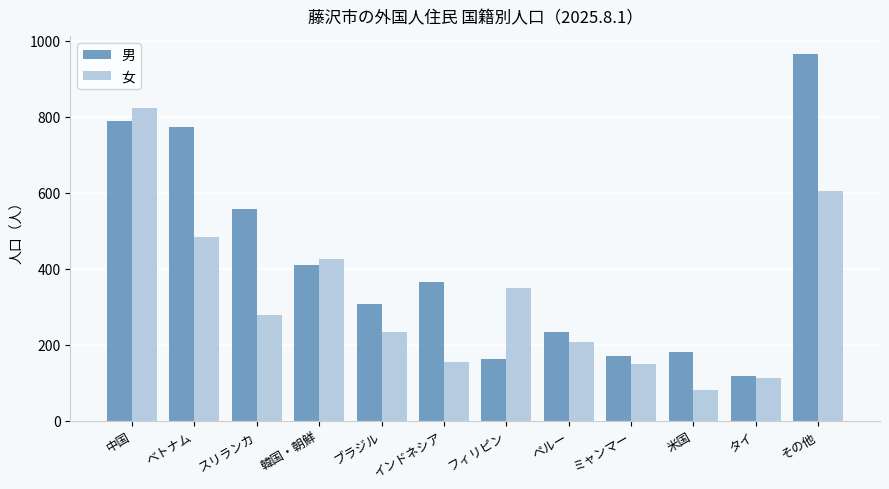

Reading left to right, extract all data points from this chart.

男: 中国=790	ベトナム=773	スリランカ=556	韓国・朝鮮=410	ブラジル=307	インドネシア=366	フィリピン=163	ペルー=234	ミャンマー=170	米国=181	タイ=118	その他=965
女: 中国=822	ベトナム=484	スリランカ=277	韓国・朝鮮=426	ブラジル=234	インドネシア=155	フィリピン=349	ペルー=206	ミャンマー=149	米国=80	タイ=113	その他=604